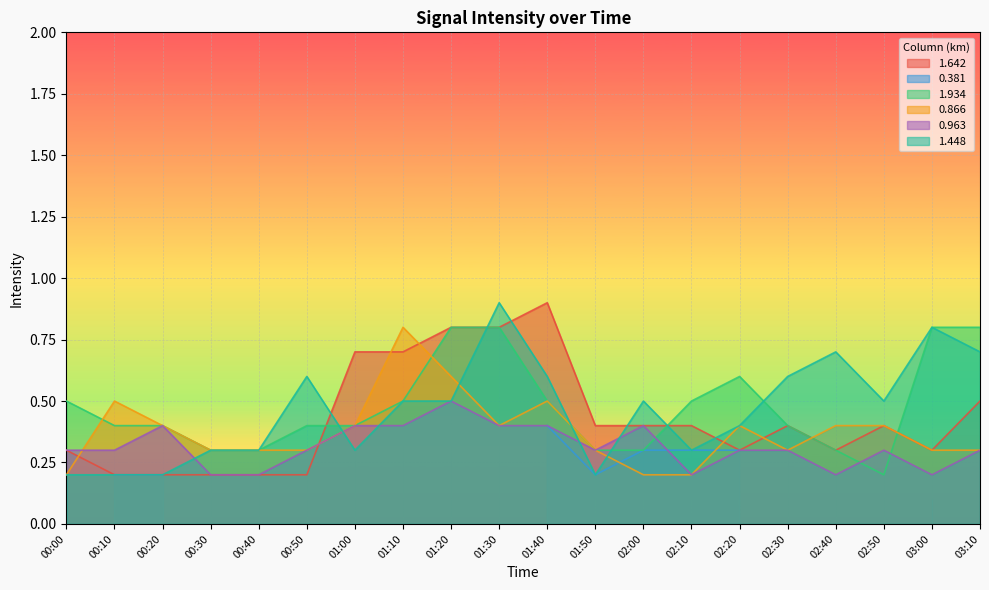

The 1.448 series shows 0.3 at 00:40. True or false?

True